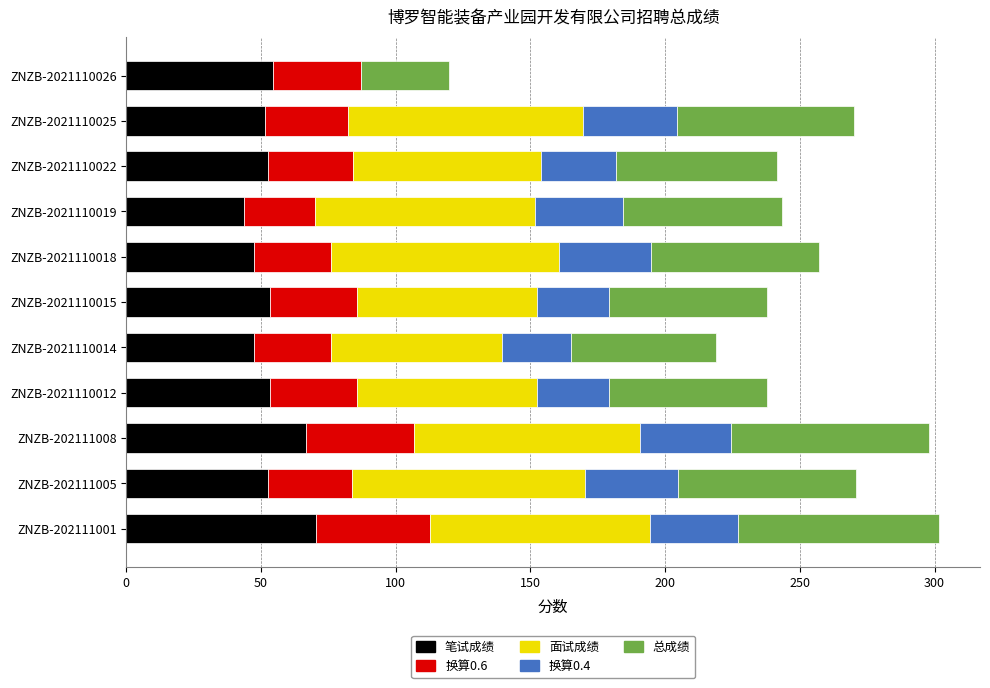

The 笔试成绩 series shows 20.0 at ZNZB-2021110012. True or false?

False